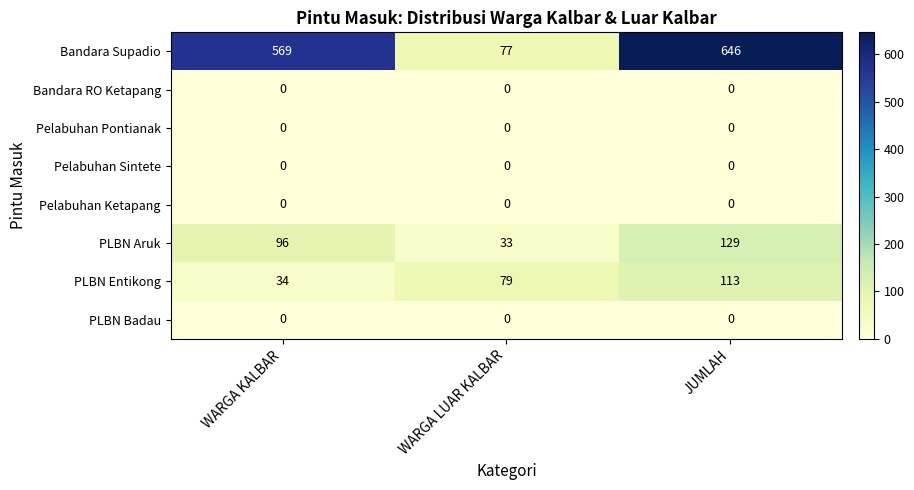

At which category is the sum across all series the highest?

JUMLAH